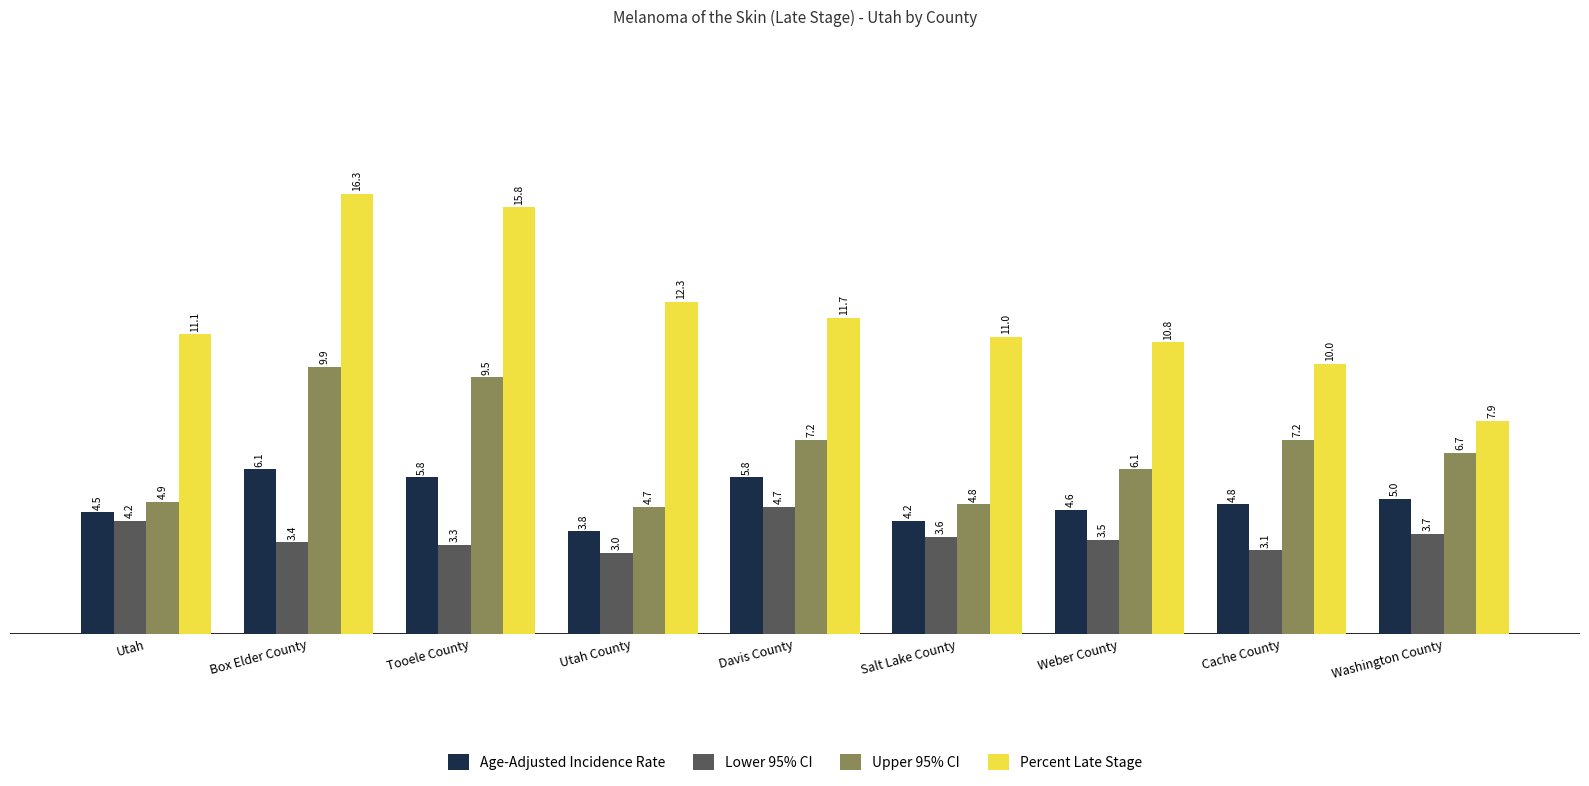

What is the difference between the maximum and minimum values in the Upper 95% CI series?

5.2